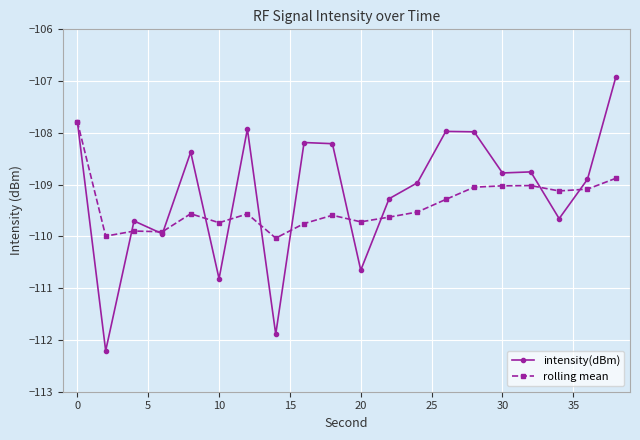

Which series has the largest range (max minus min)?

intensity(dBm)